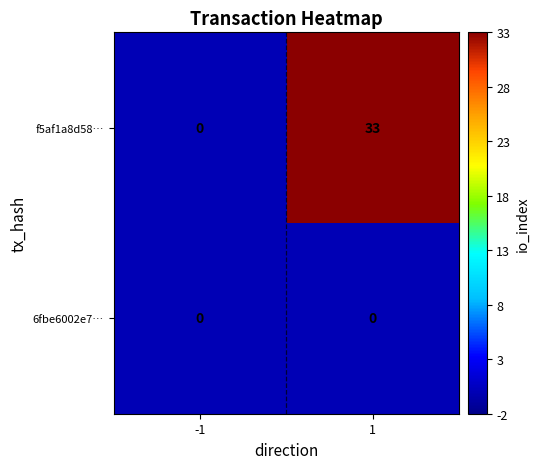

Is it true that 6fbe6002e7… equals 0 at -1?

True